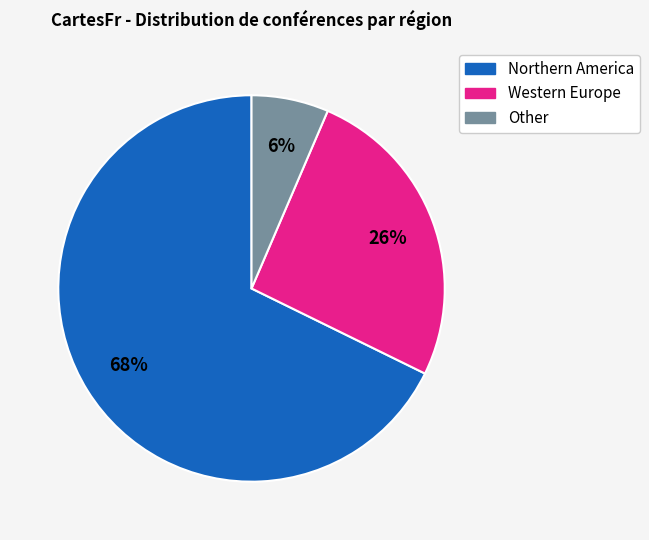

True or false: Northern America accounts for 60% of the total.

False